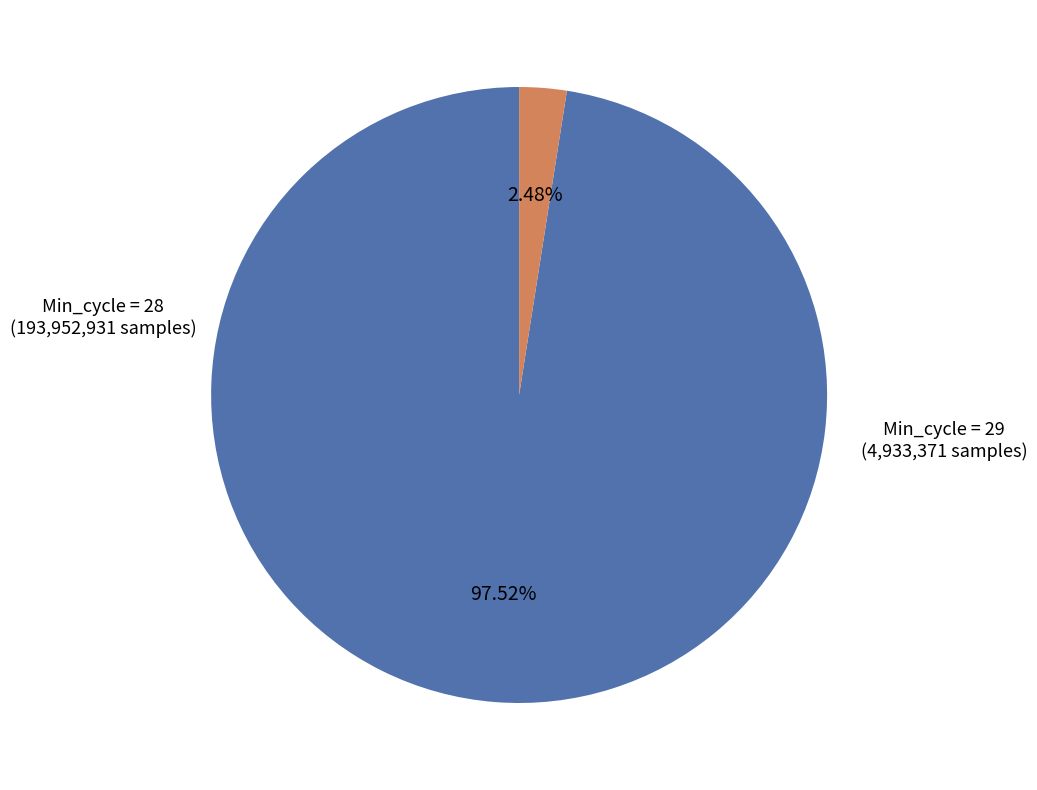

Is there a majority slice in this chart?

Yes